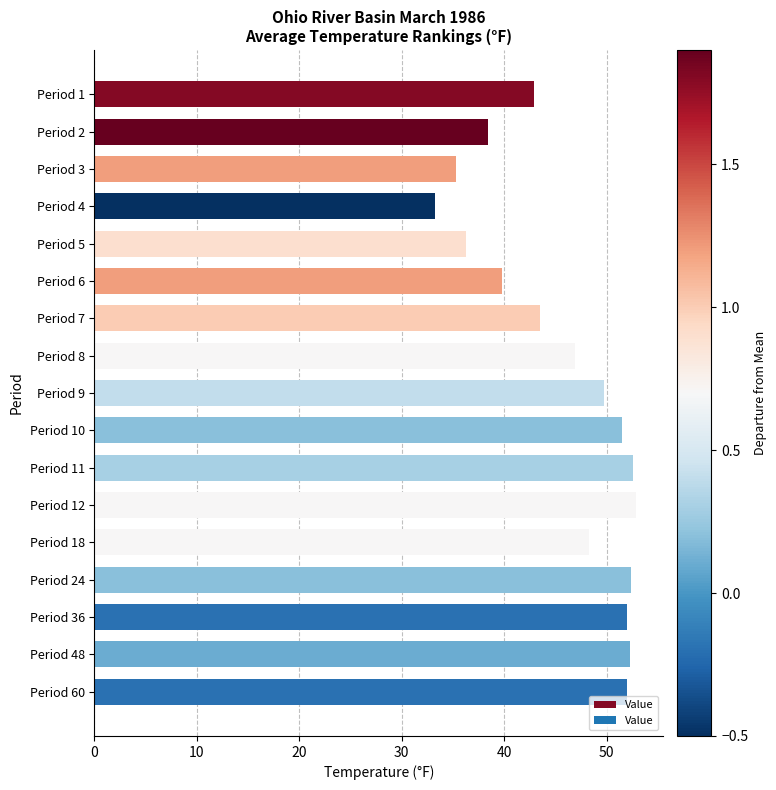

What is the maximum value shown in the chart?

52.9